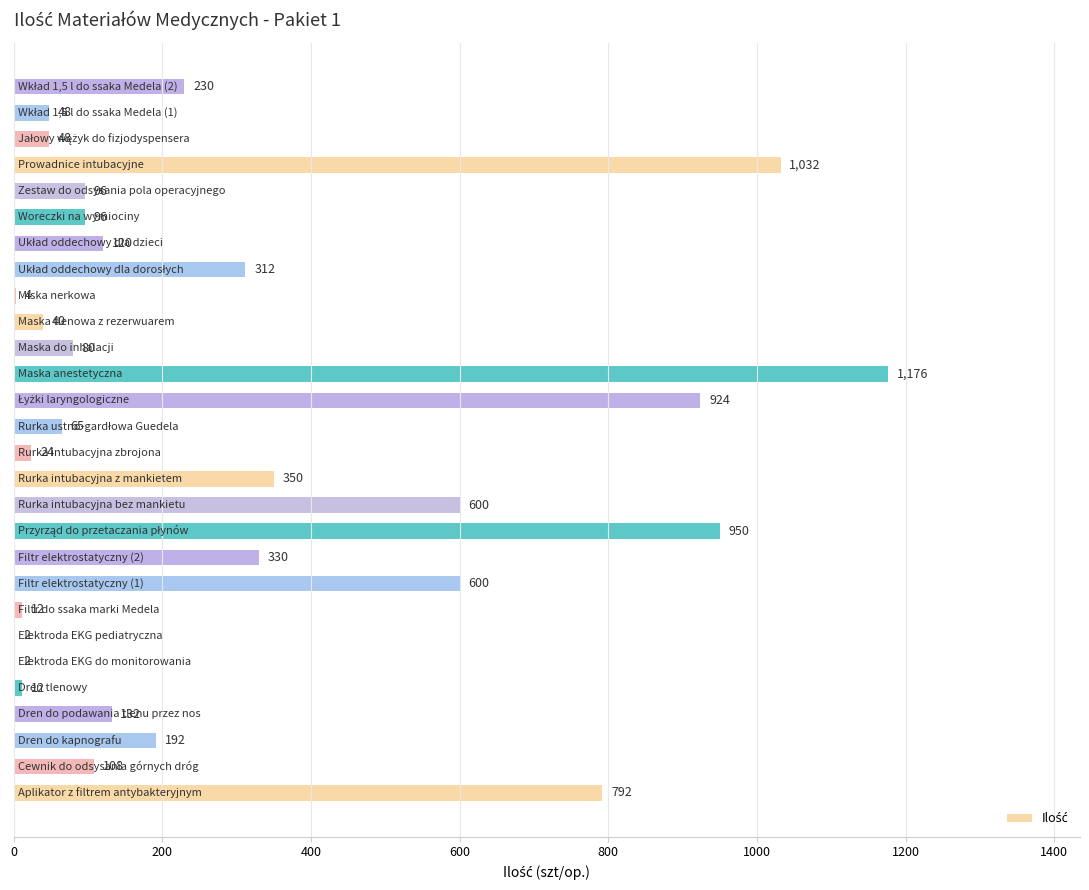

What is the greatest value displayed?

1176